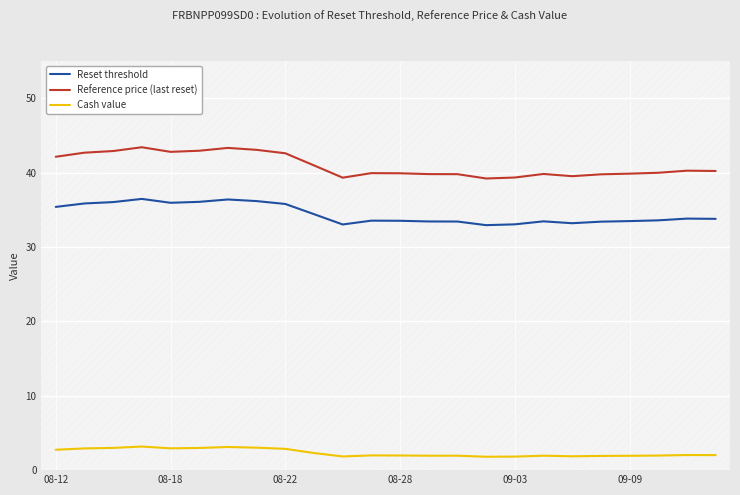

What is the difference between the maximum and minimum values in the Cash value series?

1.4